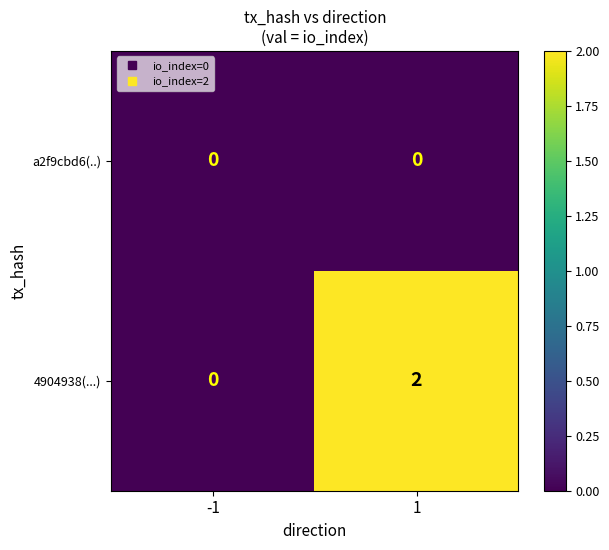

Between -1 and 1, which series saw the biggest shift?

4904938(...)